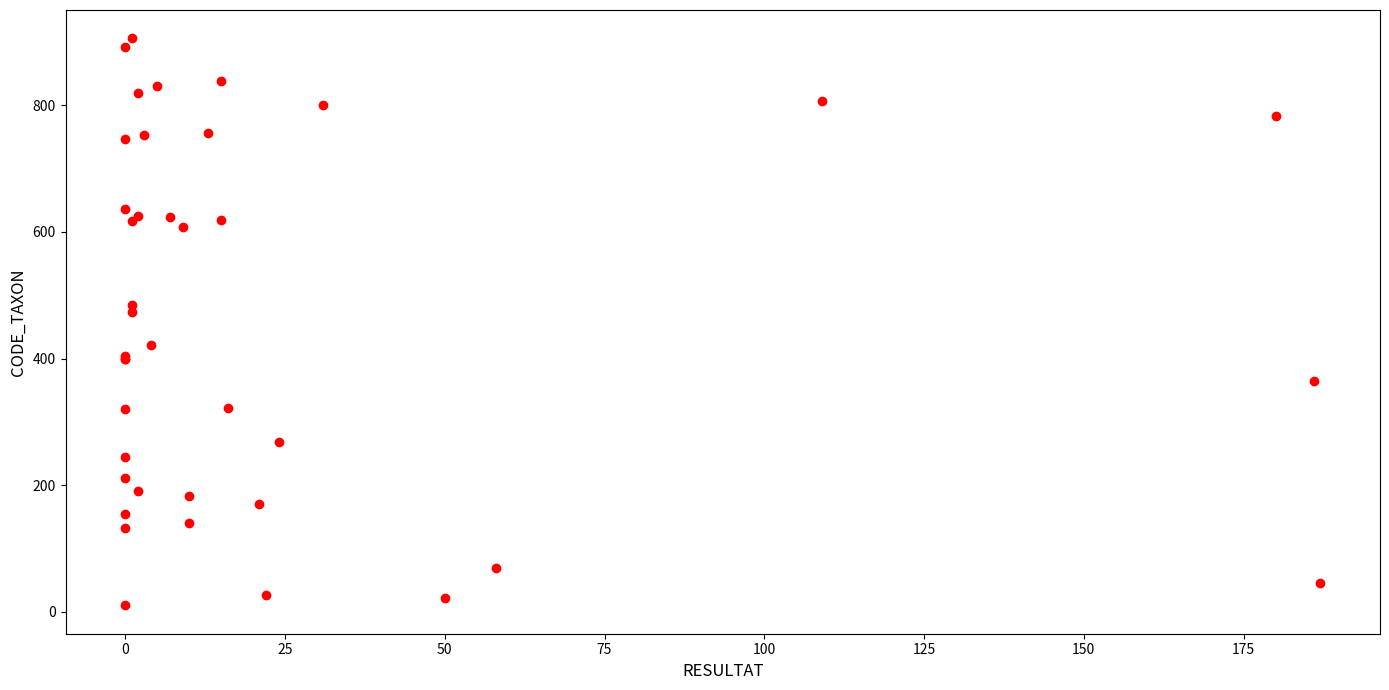

What Y value in the scatter plot is closest to 458?

473